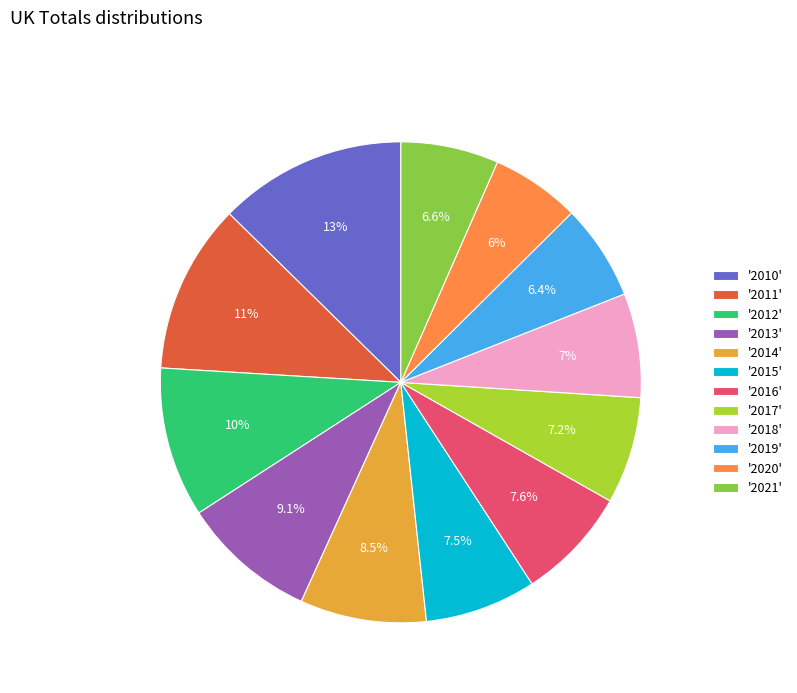

How many slices are in this pie chart?

12